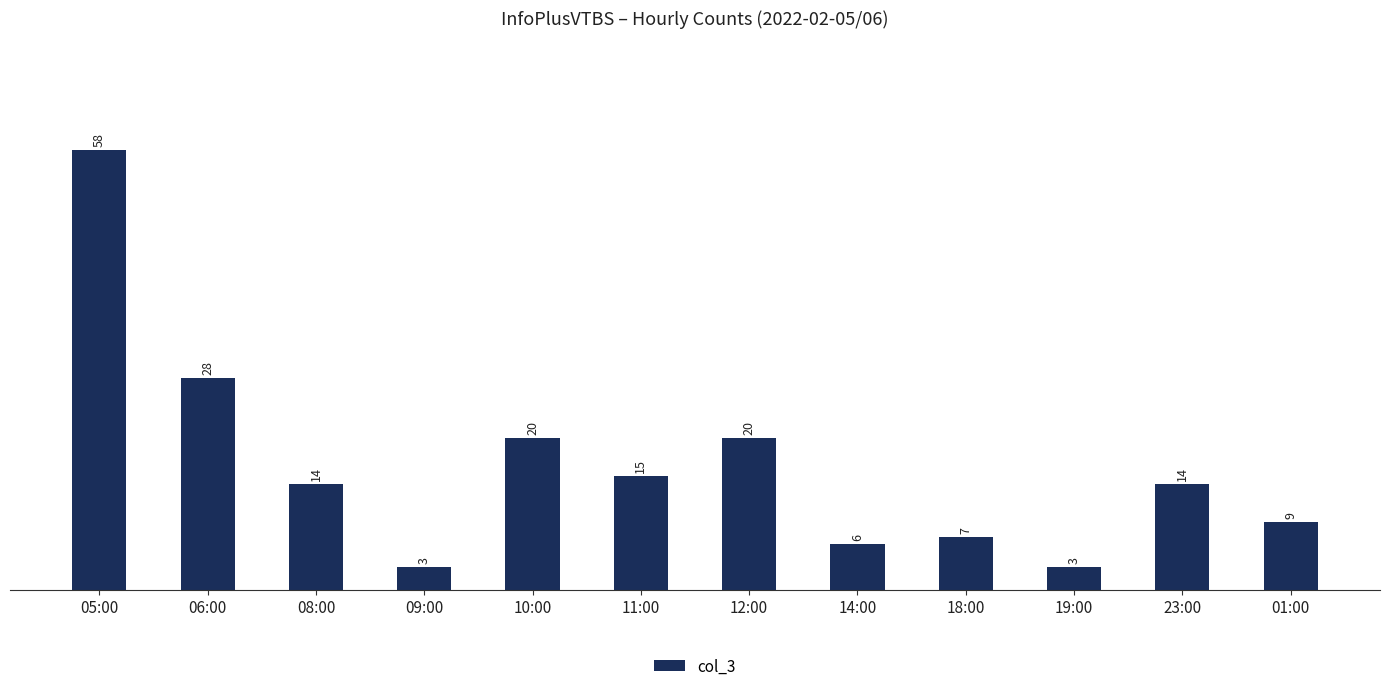

The chart shows a value of 35 at 12:00. True or false?

False